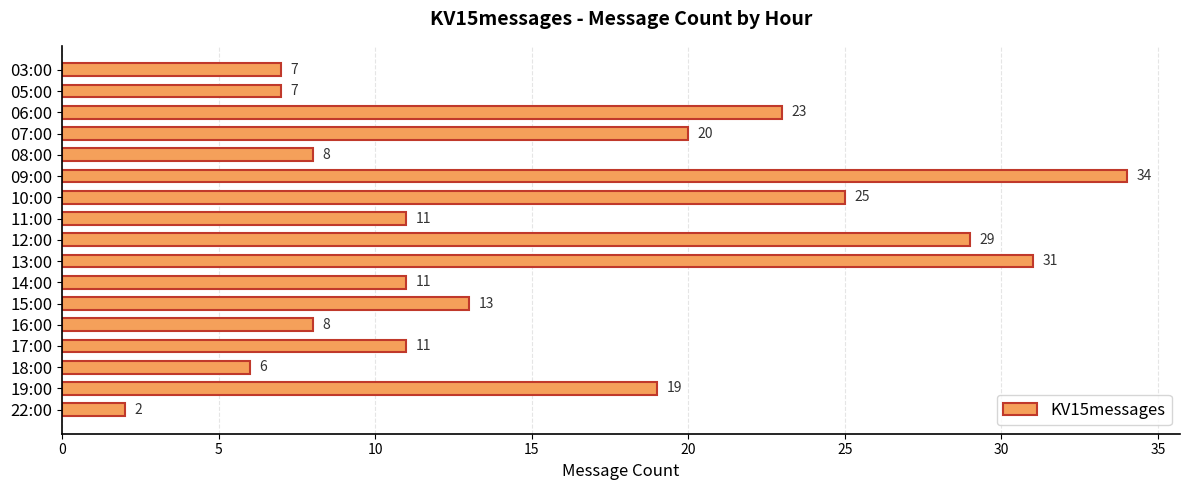

The chart shows a value of 20 at 09:00. True or false?

False